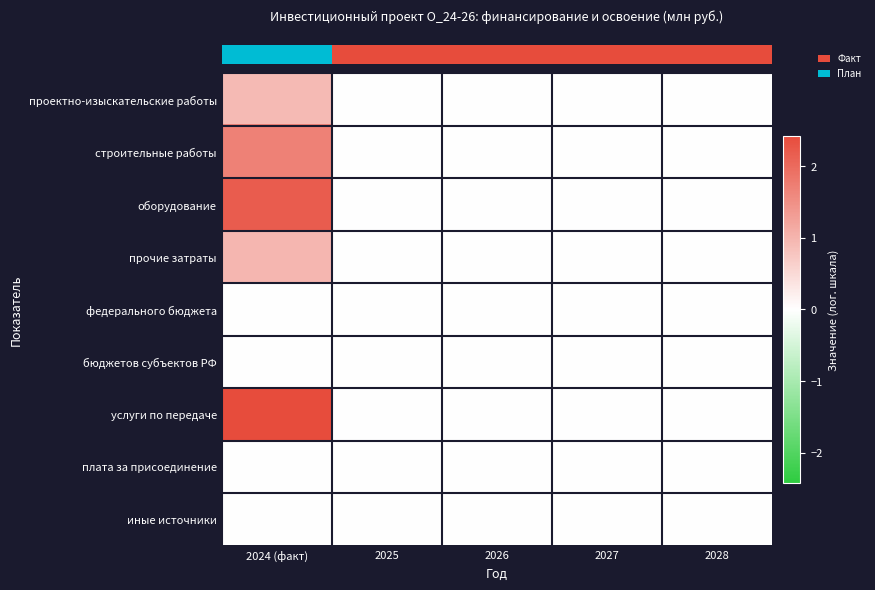

Which has a higher value, 2025 or 2027?

2025